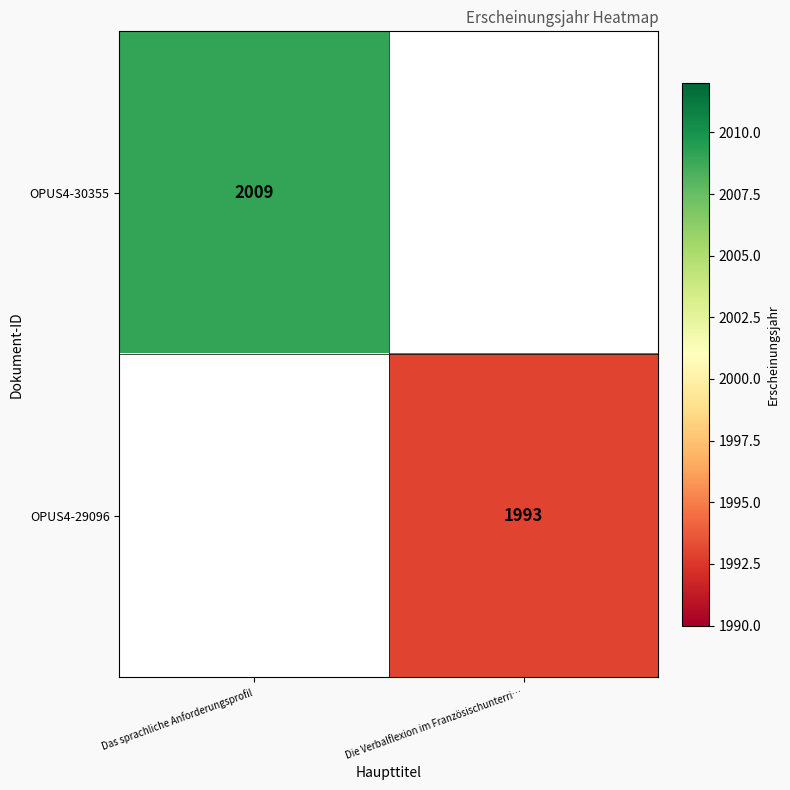

At which category is the sum across all series the highest?

Das sprachliche Anforderungsprofil